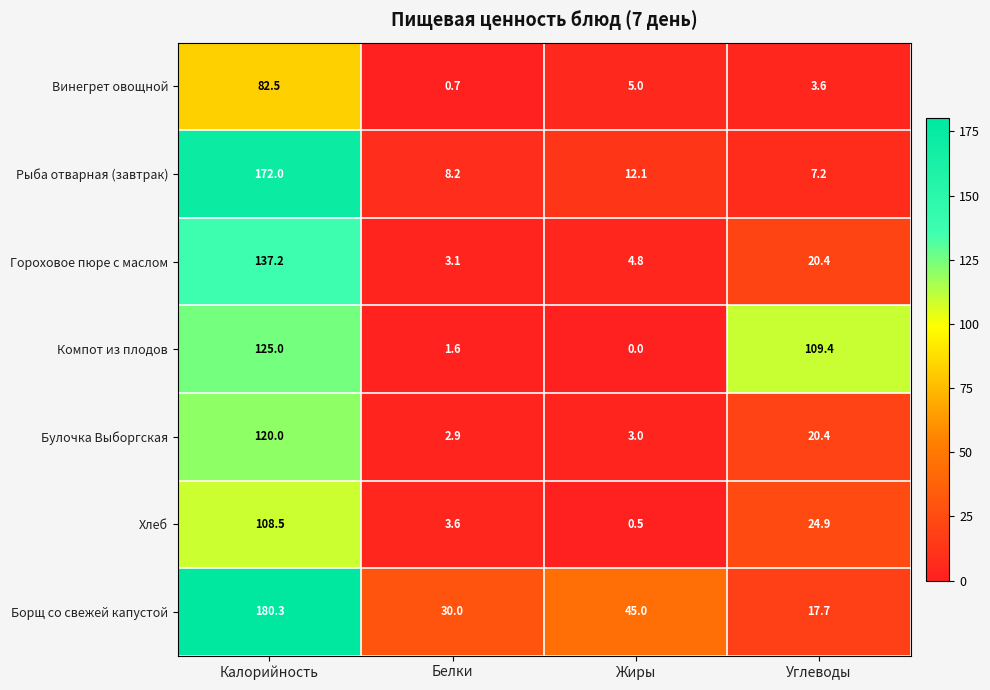

What is the difference between the Хлеб values at Жиры and Белки?

3.1